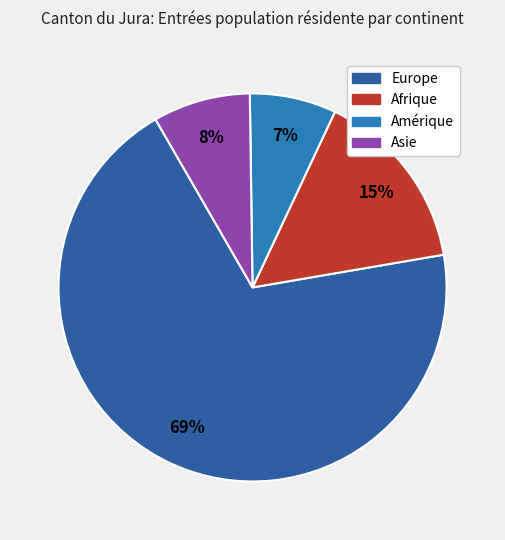

To the nearest percent, what portion does Afrique represent?

15%